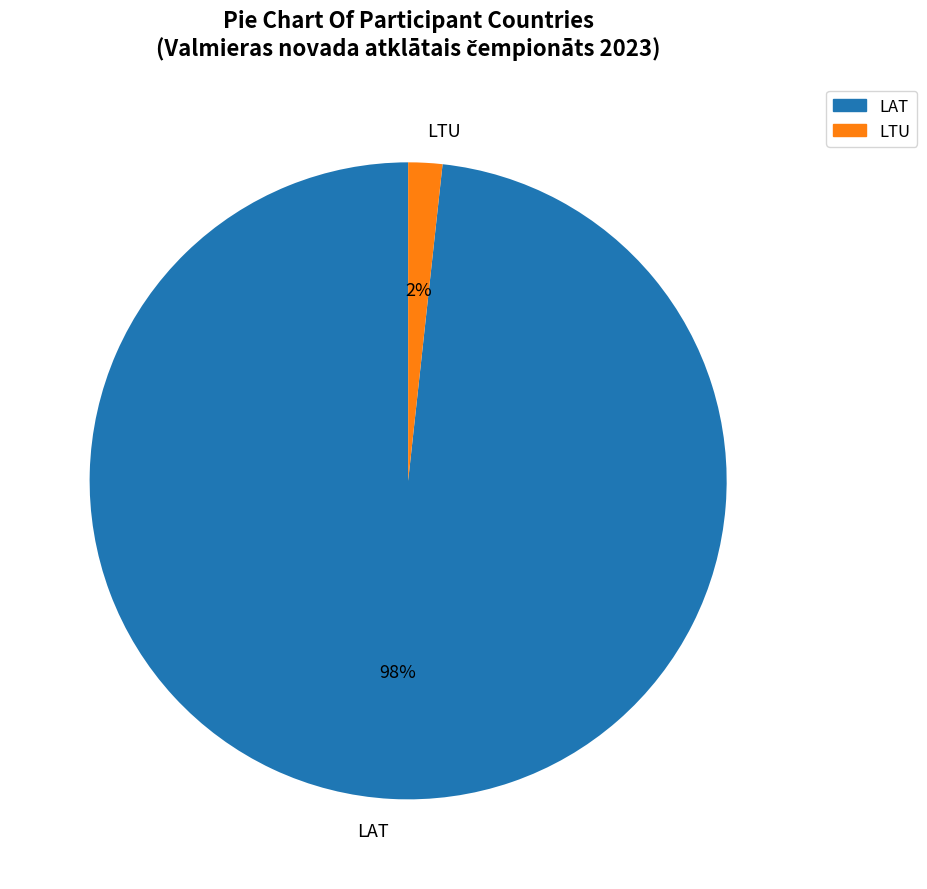

How many segments does this pie chart have?

2